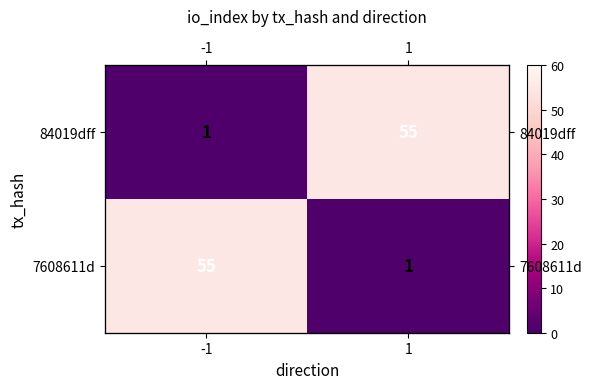

What is the sum of the 84019dff values at -1 and 1?

56